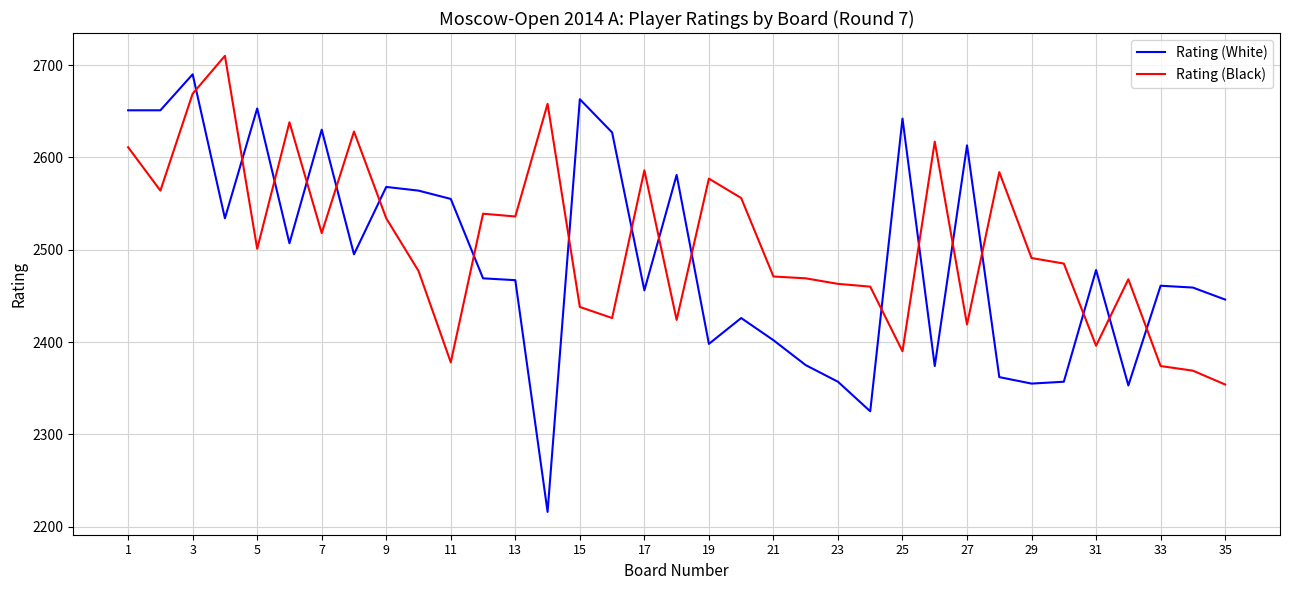

After their last crossing, which series has the higher values: Rating (Black) or Rating (White)?

Rating (White)